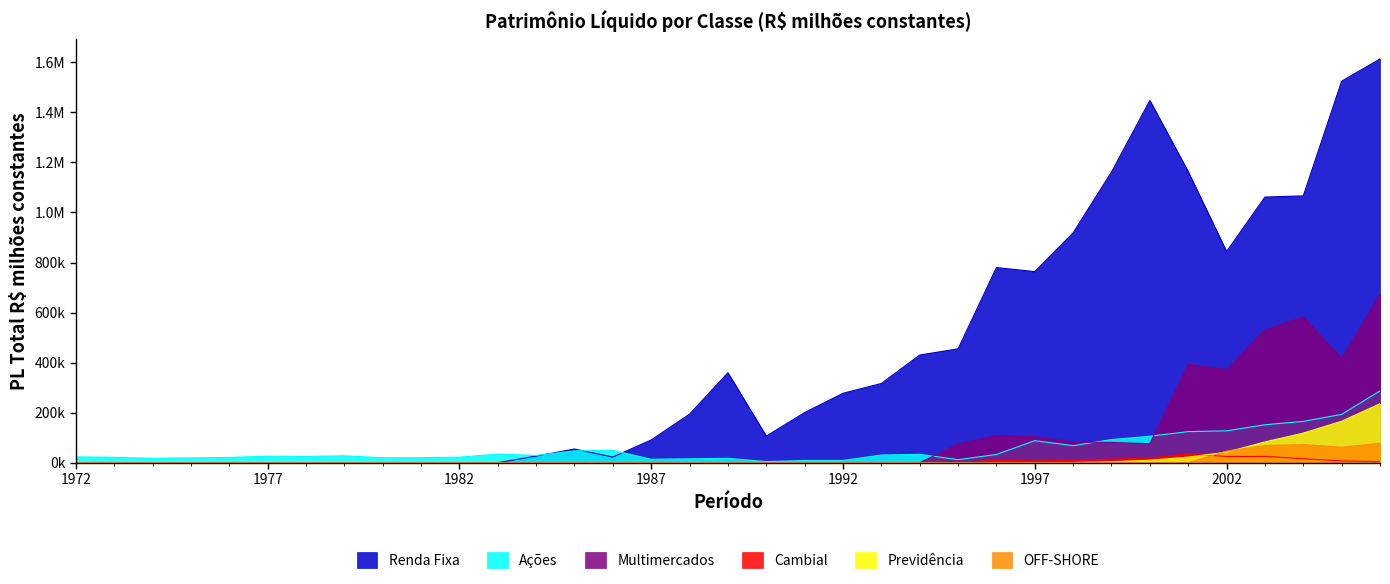

How many lines are shown in the chart?

6